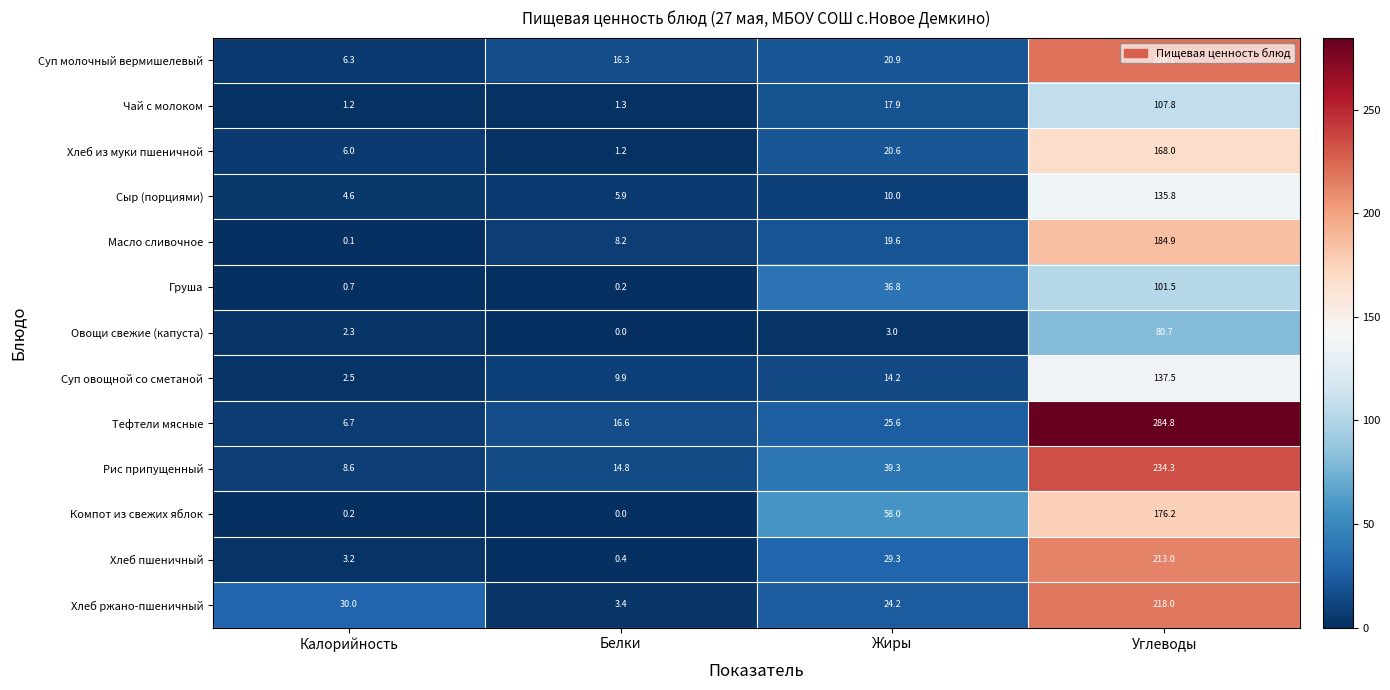

Which category has the lowest value across all series?

Белки